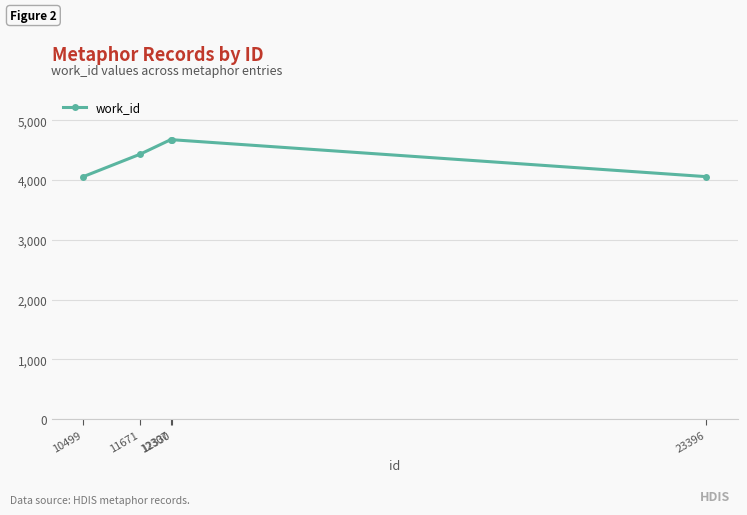

What is the difference between the second highest and second lowest values?

618